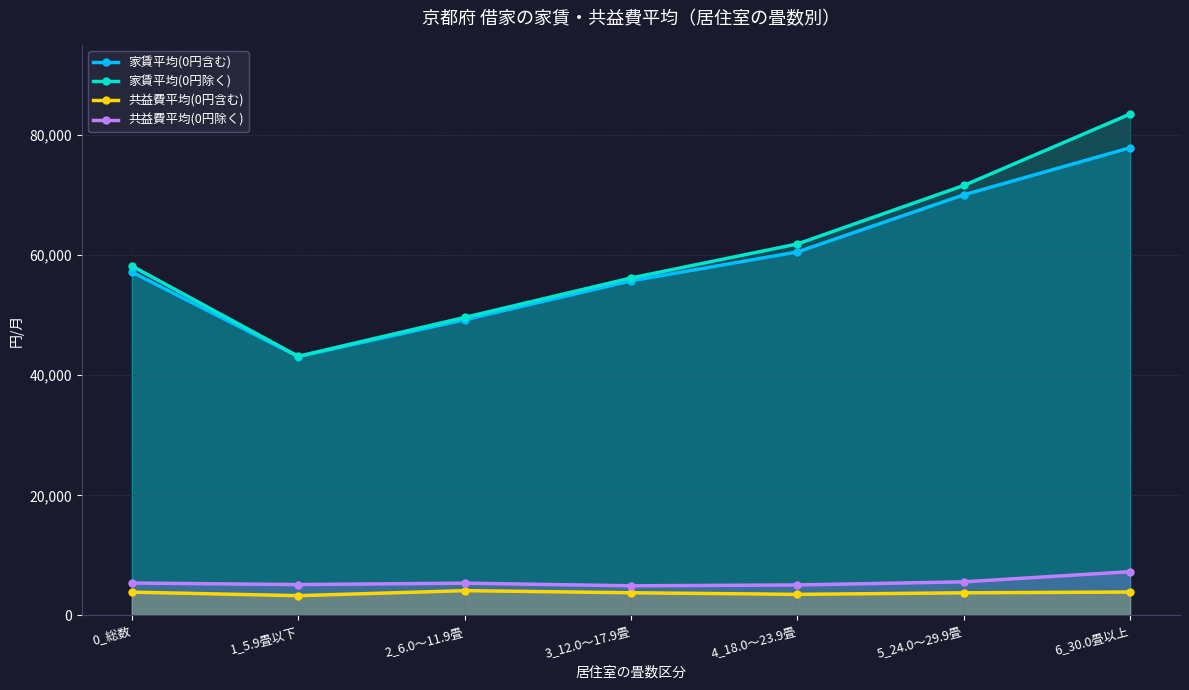

At which category does the chart reach its peak across all series?

6_30.0畳以上